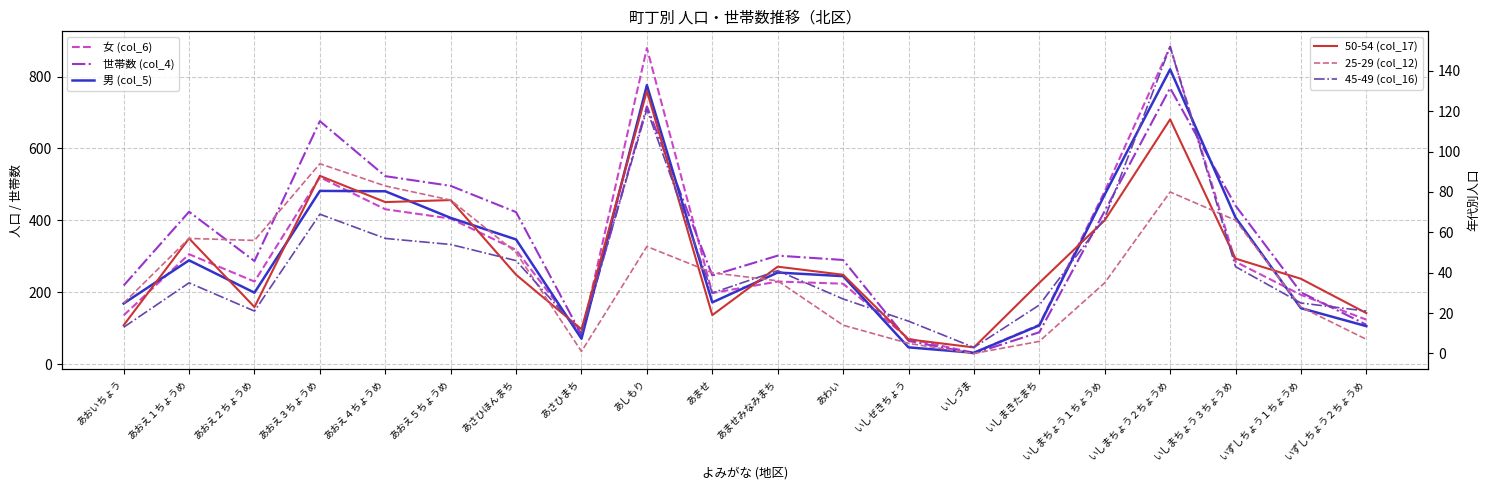

What is the total value across all series at いずしちょう１ちょうめ?

634